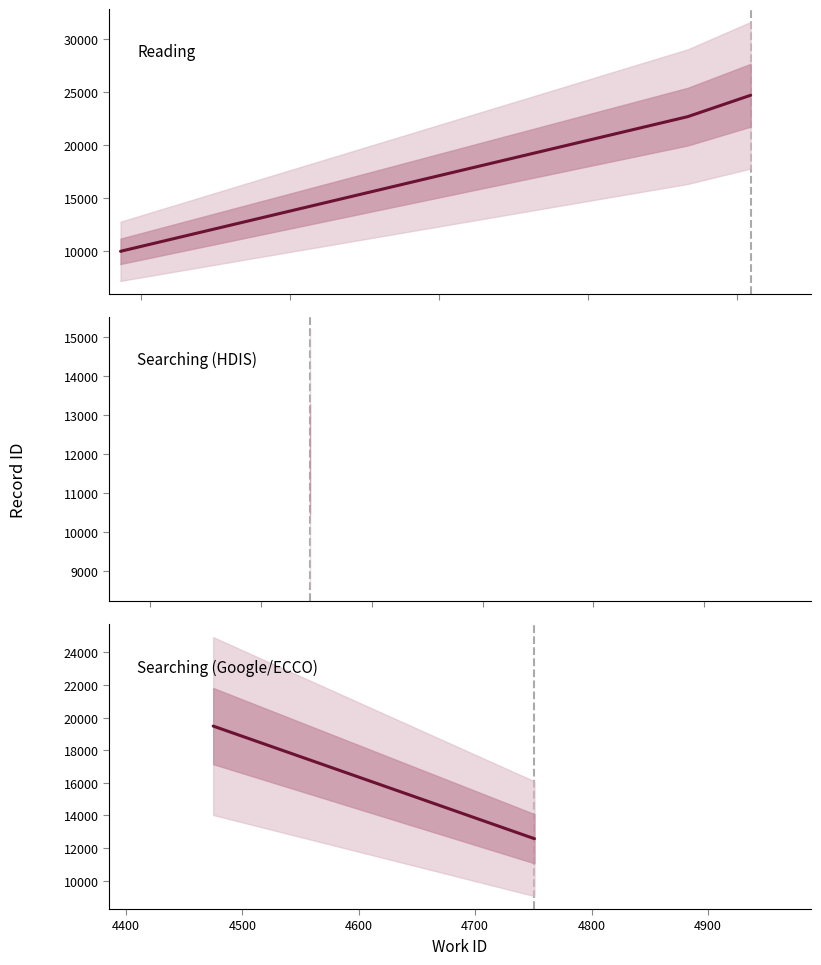

True or false: work_id and id cross at least once.

False